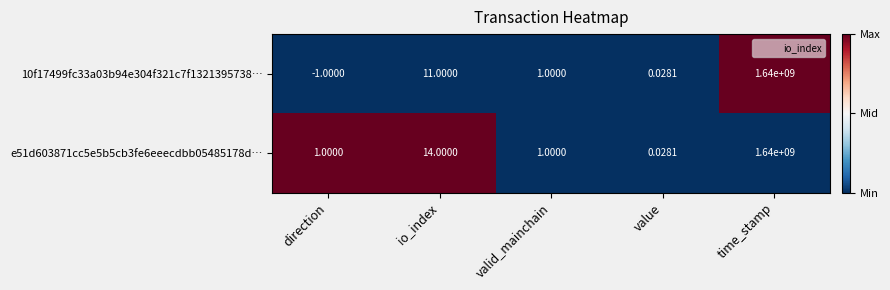

Rank the categories by 10f17499fc33a03b94e304f321c7f1321395738… value from lowest to highest.

direction, value, valid_mainchain, io_index, time_stamp